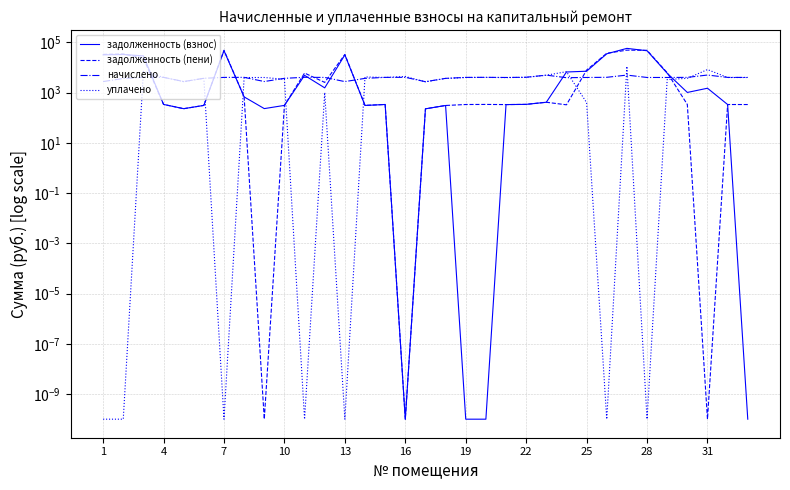

Reading right to left, list all the values displayed in this chart.

задолженность (взнос): 0.0	334.2	1486.6	1009.8	5873.1	46120.3	57339.3	34870.5	7064.8	6579.7	411.3	338.6	332.0	0.0	0.0	306.0	225.3	0.0	334.9	306.7	31610.9	1537.7	4836.7	308.2	229.8	672.1	46427.5	308.3	228.2	337.2	28828.4	32735.9	31699.0
задолженность (пени): 333.4	334.2	0.0	334.9	6187.4	48054.1	48714.0	36634.9	7843.3	325.3	411.3	338.6	332.0	336.7	334.2	306.0	225.3	0.0	334.9	309.0	32936.2	2538.0	5972.7	310.5	0.0	671.7	48374.3	308.3	227.8	337.2	23489.3	34315.1	33028.3
начислено: 4001.4	4010.3	4979.5	4019.2	3983.6	3983.6	4952.9	4045.9	3983.6	3903.6	4935.1	4063.7	3983.6	4036.9	4010.3	3672.4	2703.1	4036.9	4019.2	3672.4	2729.9	4001.4	4045.9	3681.2	2747.6	4028.0	4010.3	3699.1	2738.8	4045.9	4036.9	3636.8	2738.8
уплачено: 3966.3	3975.1	8207.4	3684.2	3301.0	0.0	11000.0	0.0	400.0	6780.0	4891.8	4027.9	3948.7	4001.5	3975.1	3640.2	2679.4	4337.9	3983.9	4183.0	0.0	1000.4	0.0	3375.2	3977.4	3957.4	0.0	3666.7	2715.2	4010.4	6944.1	0.0	0.0